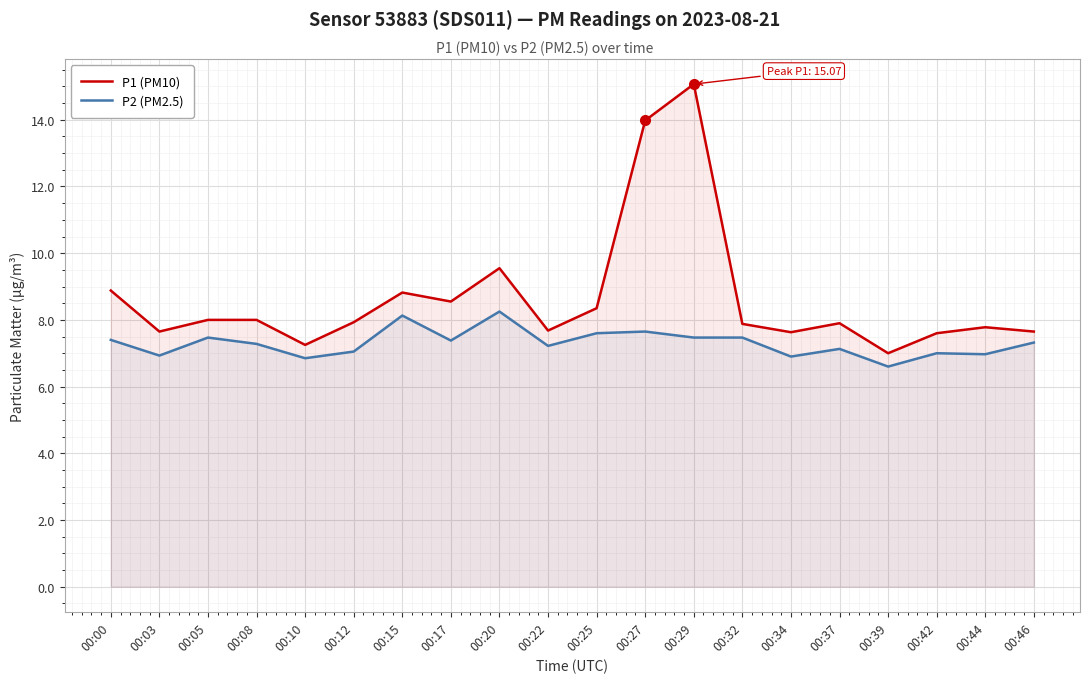

Rank the series by their maximum value, from lowest to highest.

P2 (PM2.5), P1 (PM10)